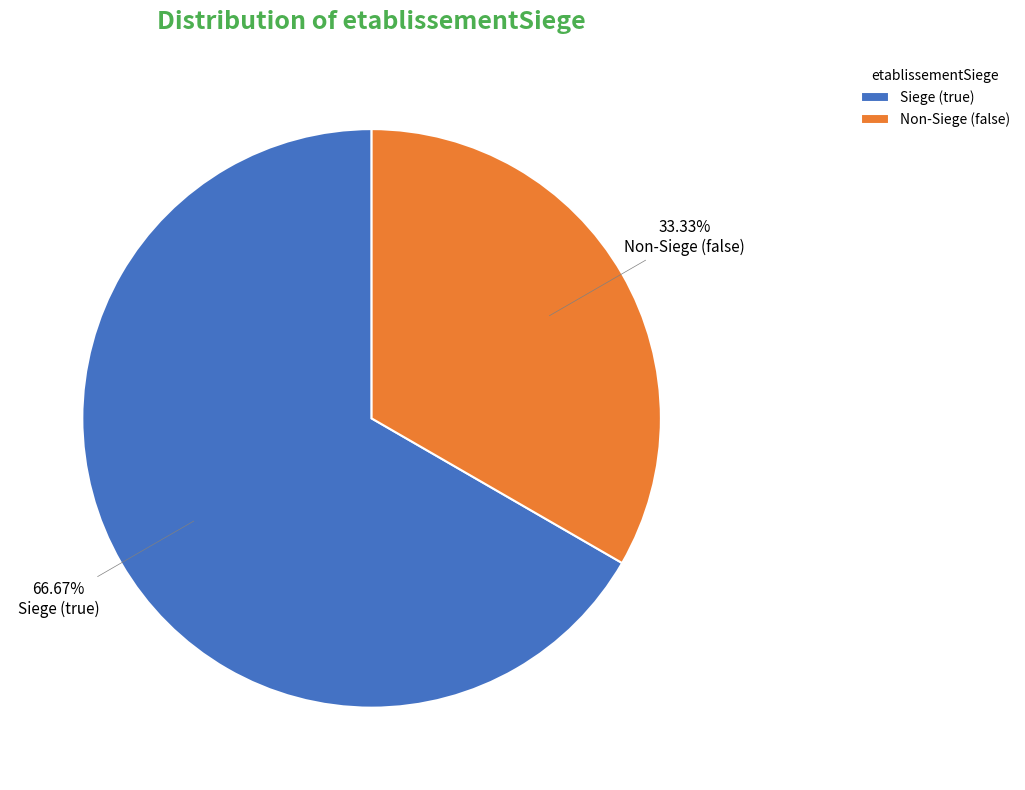

Which category has the biggest portion of the pie?

Siege (true)